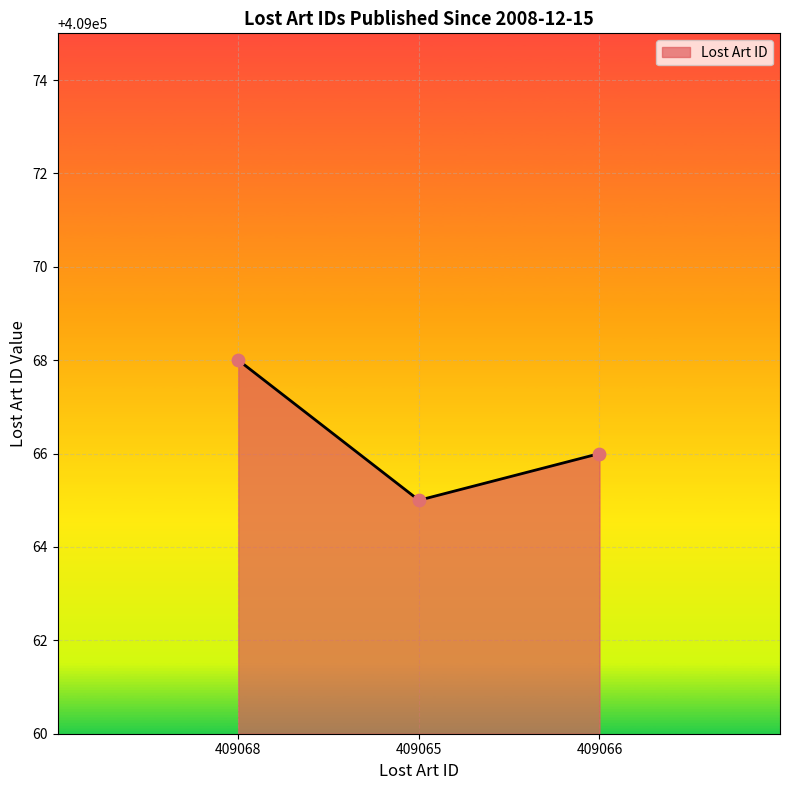

Approximately how many times larger is the value at 409065 compared to 409068?

1.0